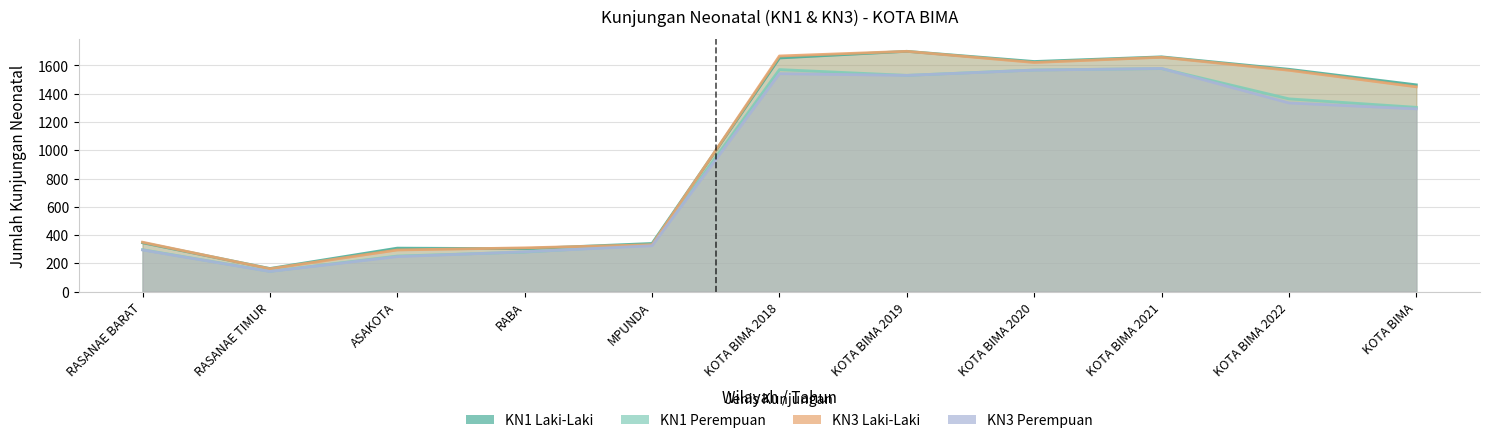

True or false: KN3 Laki-Laki has a value of 1566 at KOTA BIMA 2022.

True